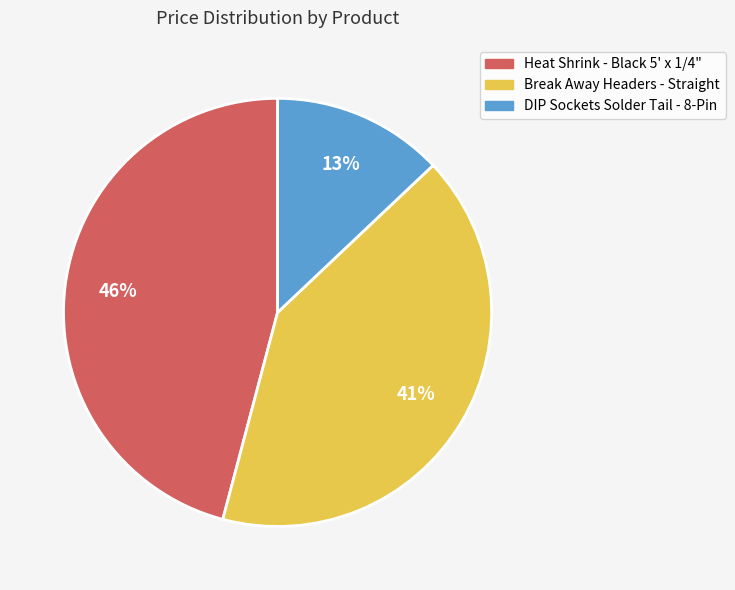

What is the largest slice in the pie chart?

Heat Shrink - Black 5' x 1/4"